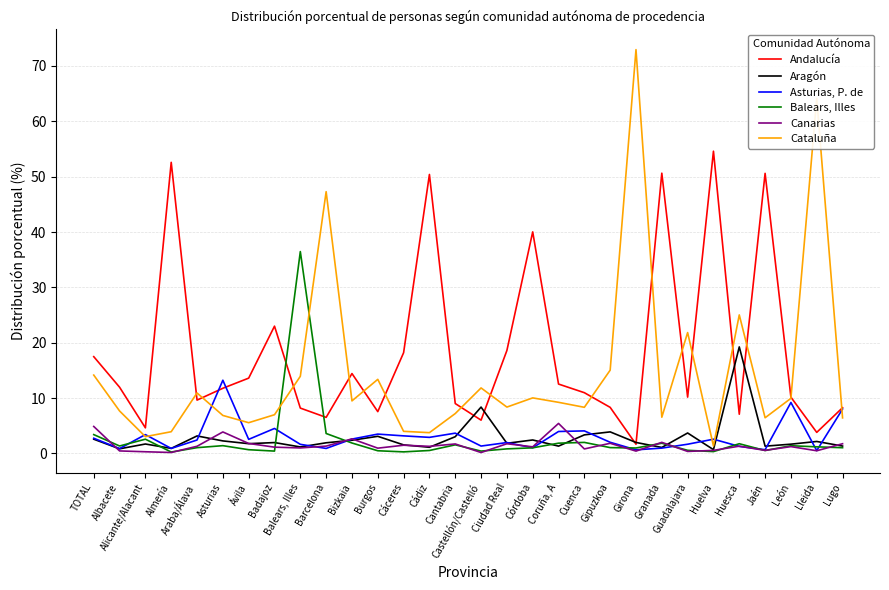

At which label does Canarias first exceed 1?

TOTAL